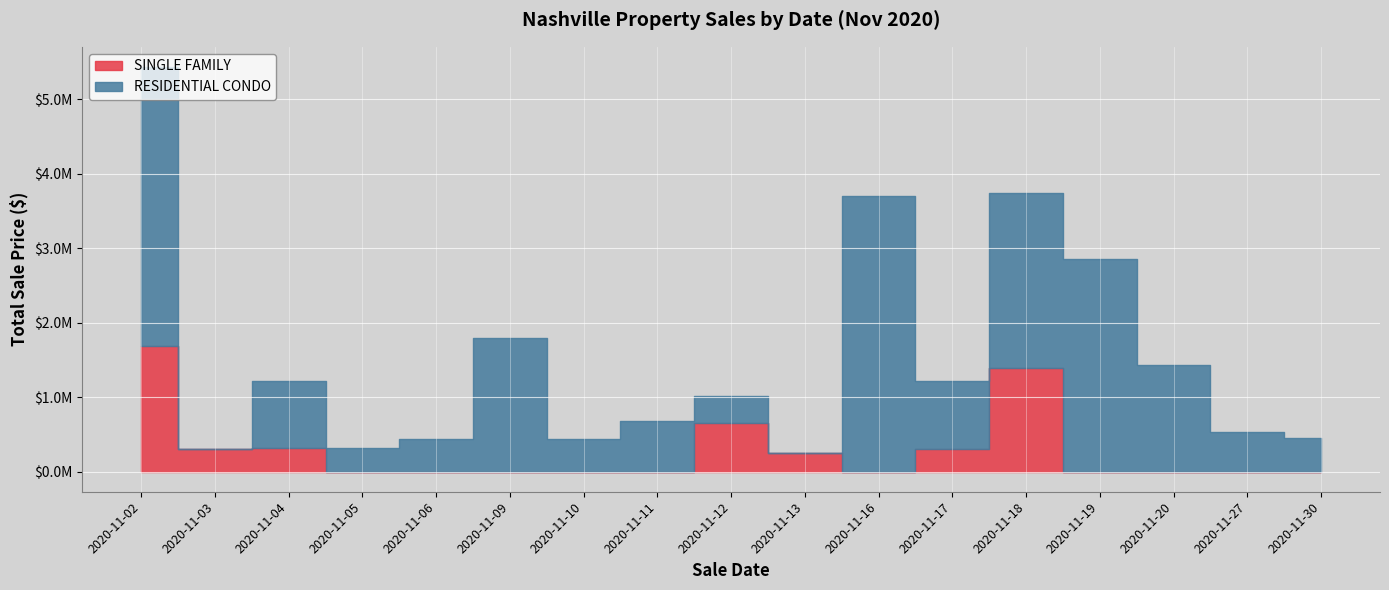

At which label does RESIDENTIAL CONDO first exceed 680000?

2020-11-02